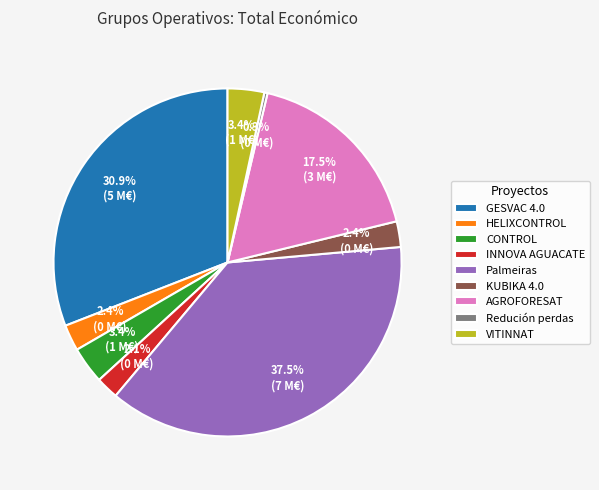

To the nearest percent, what is the difference between the GESVAC 4.0 and Redución perdas slice percentages?

31%